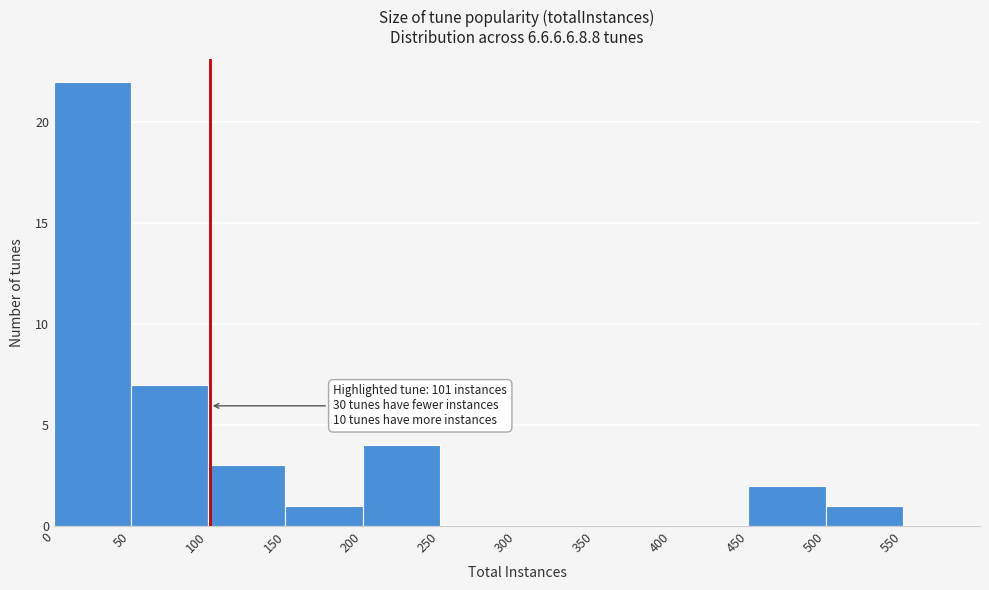

Over which range of the x-axis is the bar tallest?

0 to 50